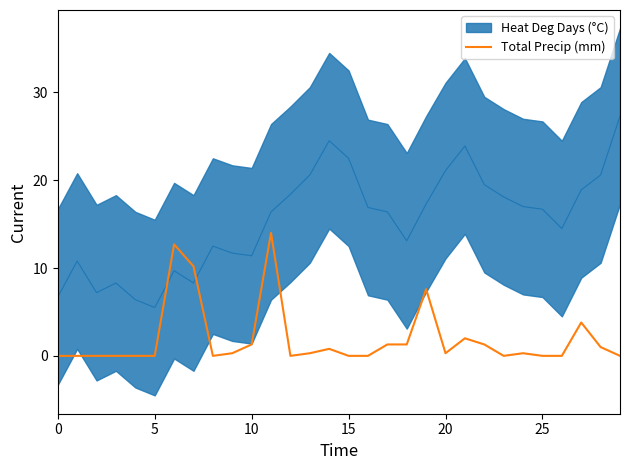

How many points are lower than both their immediate neighbors (excluding endpoints)?

4